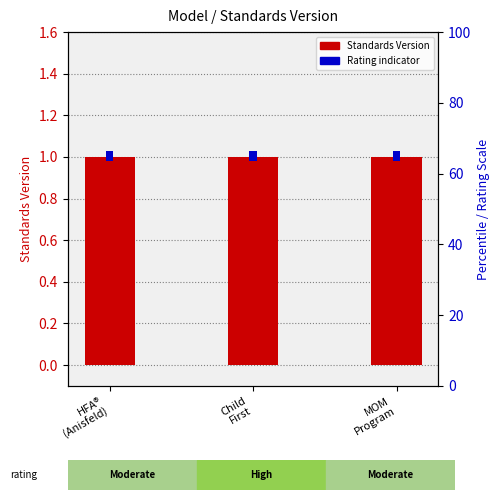

How many groups of bars are there?

3